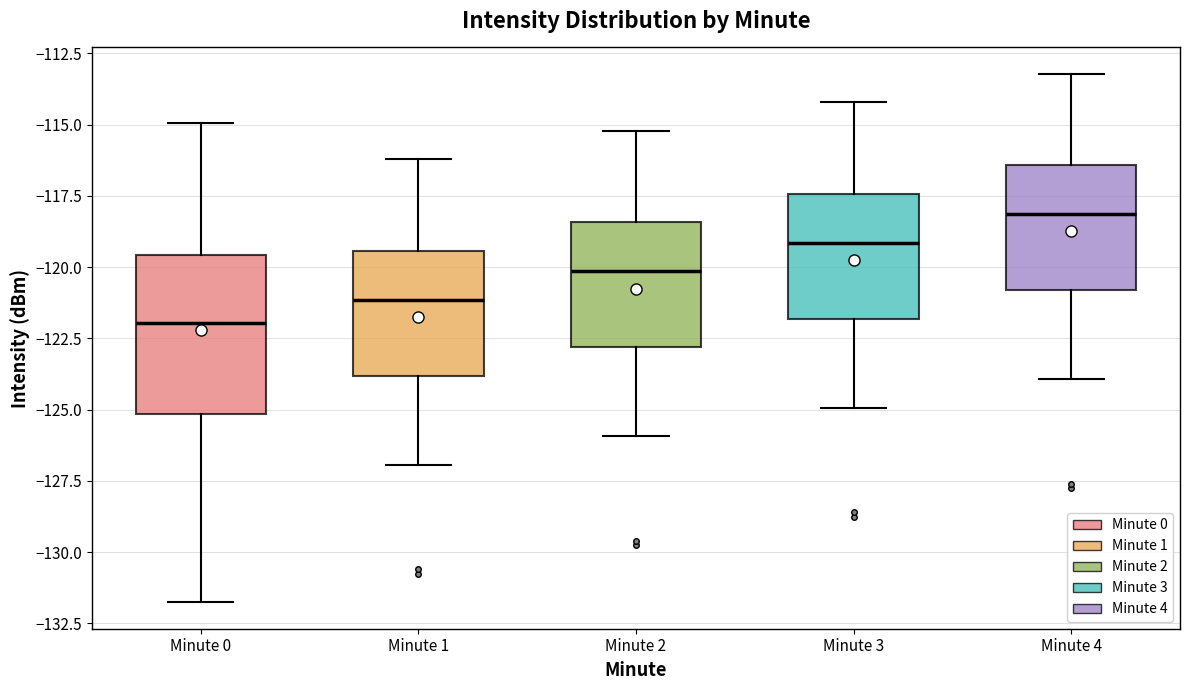

Where does the median line of the box for Minute 4 sit on the y-axis? The values are not printed on the chart, so give them approximately, as read against the axis.

-118.0